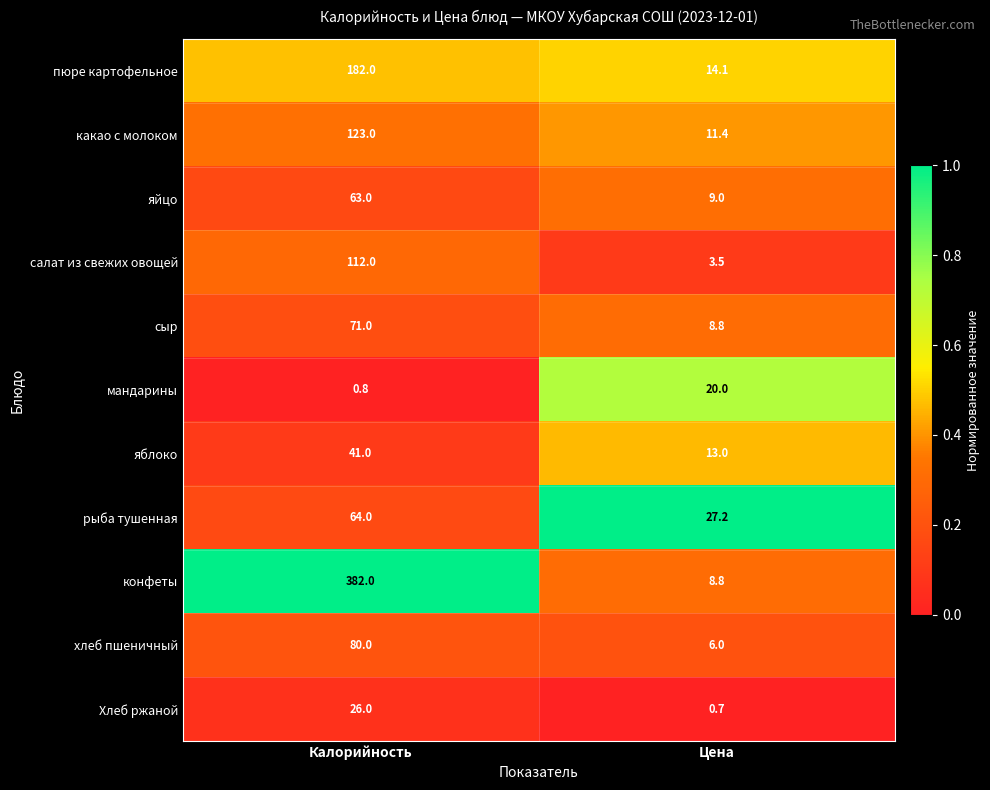

Rank the series by their maximum value, from lowest to highest.

мандарины, Хлеб ржаной, яблоко, яйцо, рыба тушенная, сыр, хлеб пшеничный, салат из свежих овощей, какао с молоком, пюре картофельное, конфеты